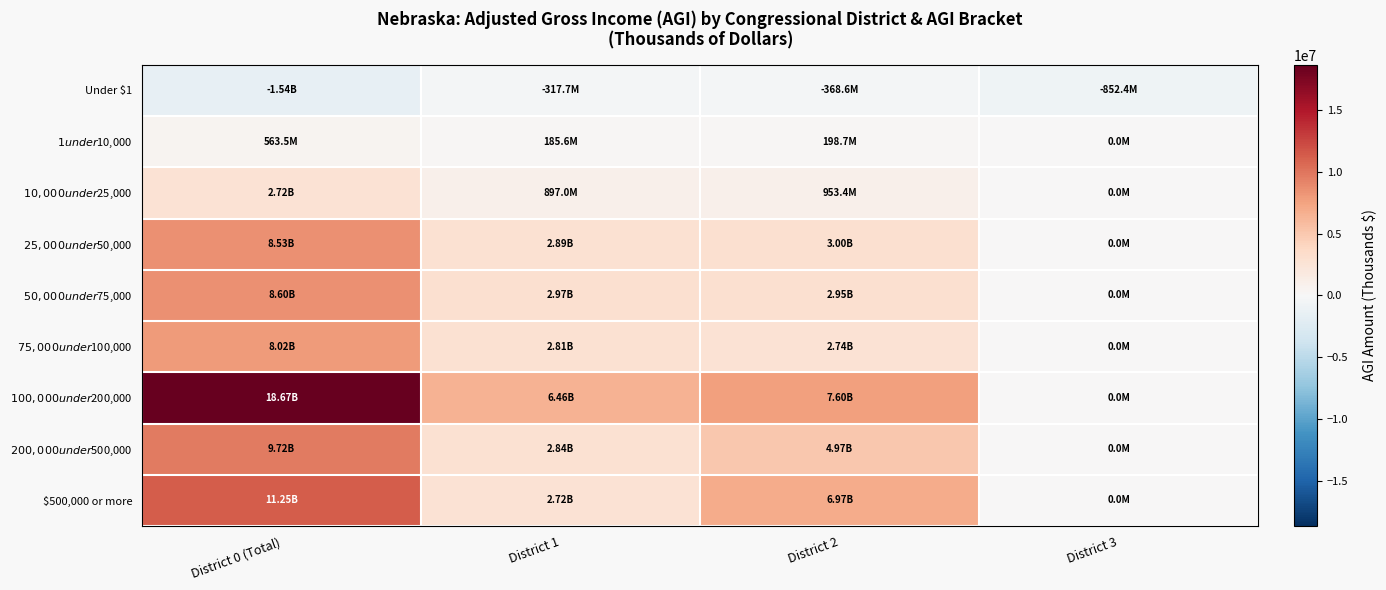

What is the total value across all series at District 1?

21445429